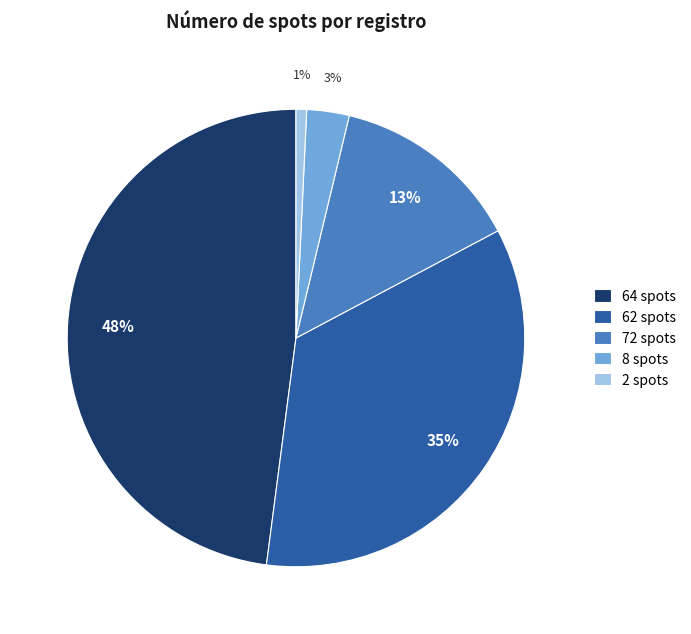

Which slice is the smallest?

2 spots